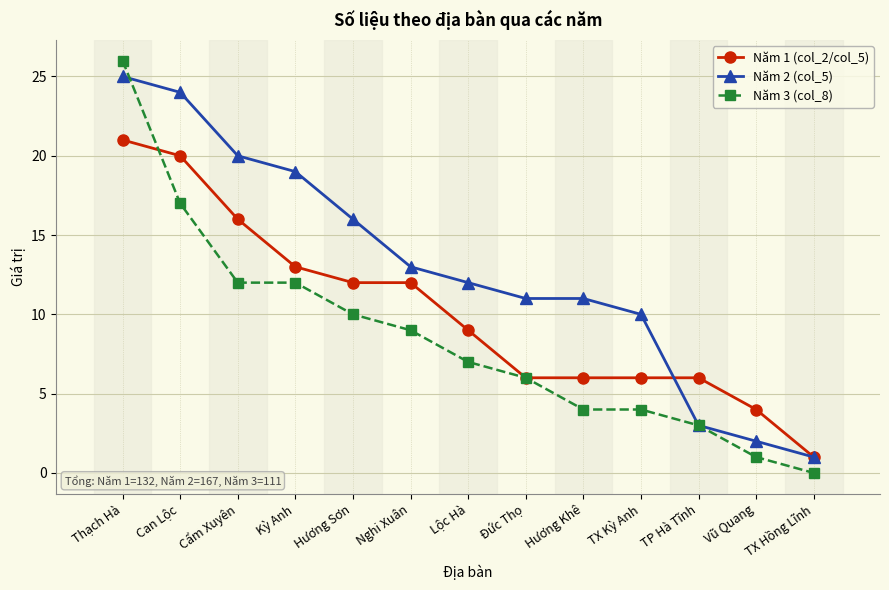

Reading left to right, what are all the values shown in this chart?

Năm 1 (col_2/col_5): Thạch Hà=21	Can Lộc=20	Cẩm Xuyên=16	Kỳ Anh=13	Hương Sơn=12	Nghi Xuân=12	Lộc Hà=9	Đức Thọ=6	Hương Khê=6	TX Kỳ Anh=6	TP Hà Tĩnh=6	Vũ Quang=4	TX Hồng Lĩnh=1
Năm 2 (col_5): Thạch Hà=25	Can Lộc=24	Cẩm Xuyên=20	Kỳ Anh=19	Hương Sơn=16	Nghi Xuân=13	Lộc Hà=12	Đức Thọ=11	Hương Khê=11	TX Kỳ Anh=10	TP Hà Tĩnh=3	Vũ Quang=2	TX Hồng Lĩnh=1
Năm 3 (col_8): Thạch Hà=26	Can Lộc=17	Cẩm Xuyên=12	Kỳ Anh=12	Hương Sơn=10	Nghi Xuân=9	Lộc Hà=7	Đức Thọ=6	Hương Khê=4	TX Kỳ Anh=4	TP Hà Tĩnh=3	Vũ Quang=1	TX Hồng Lĩnh=0